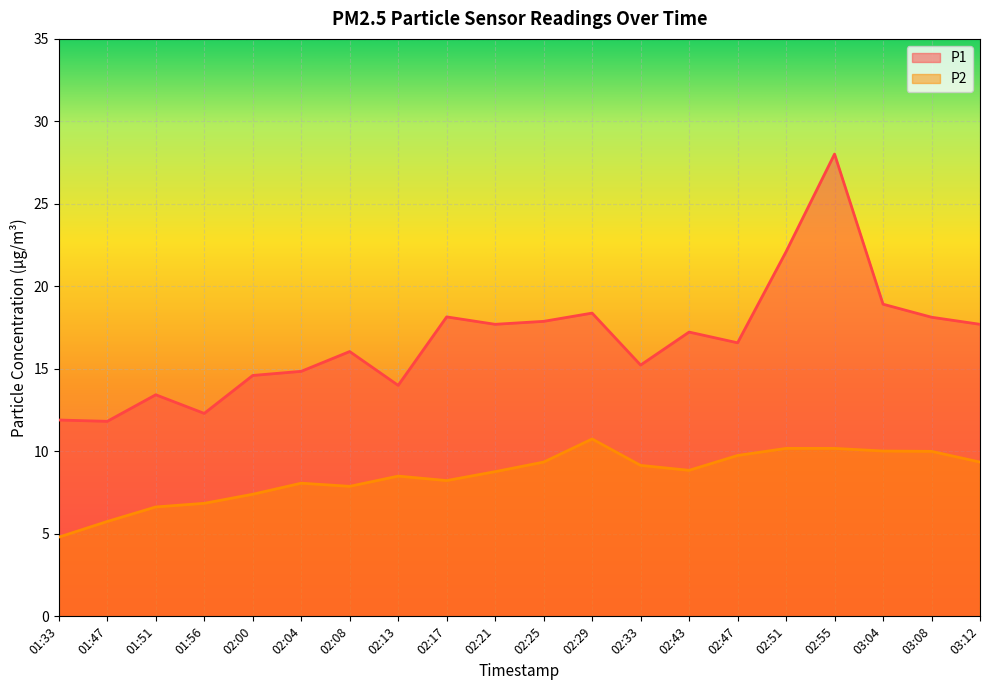

What is the average value of the P1 series?

16.7